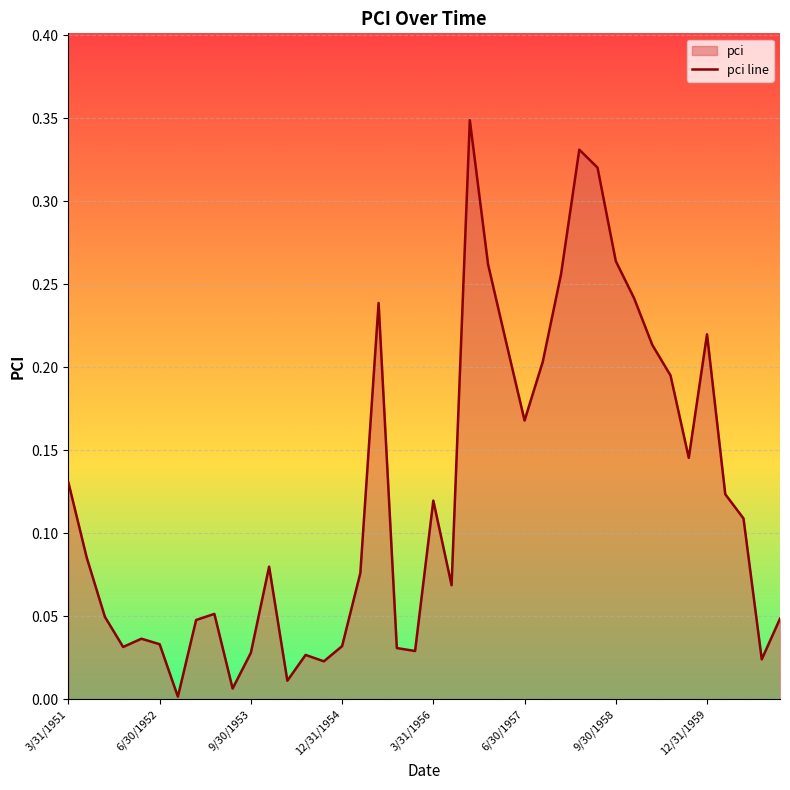

What is the change in value from 6/30/1957 to 9/30/1958?

+0.1